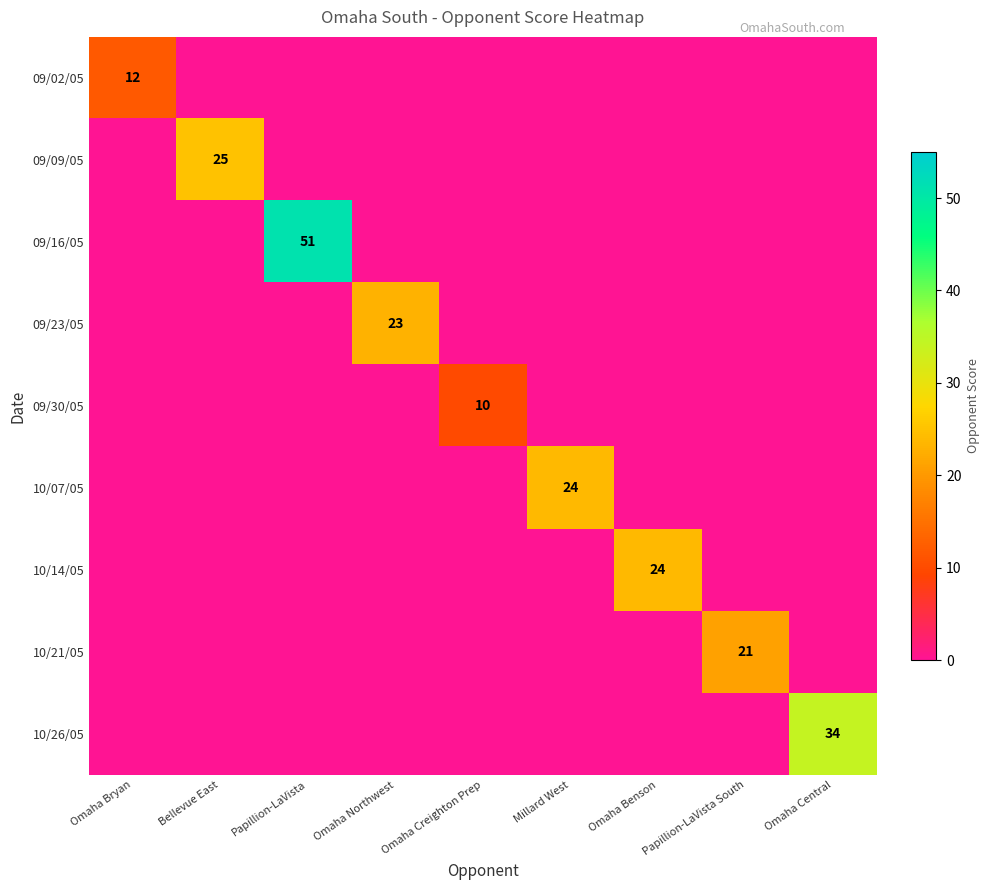

What is the difference between the highest and lowest values at Omaha Creighton Prep?

10